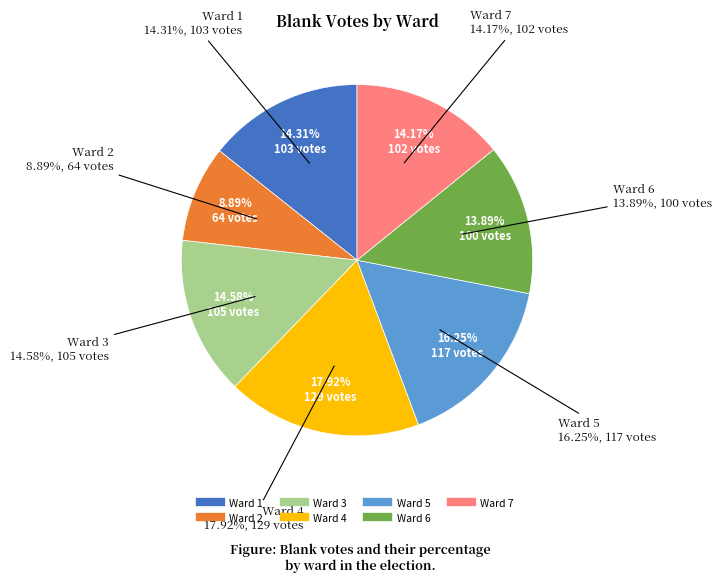

To the nearest percent, what is the difference between the 4 and 7 slice percentages?

4%